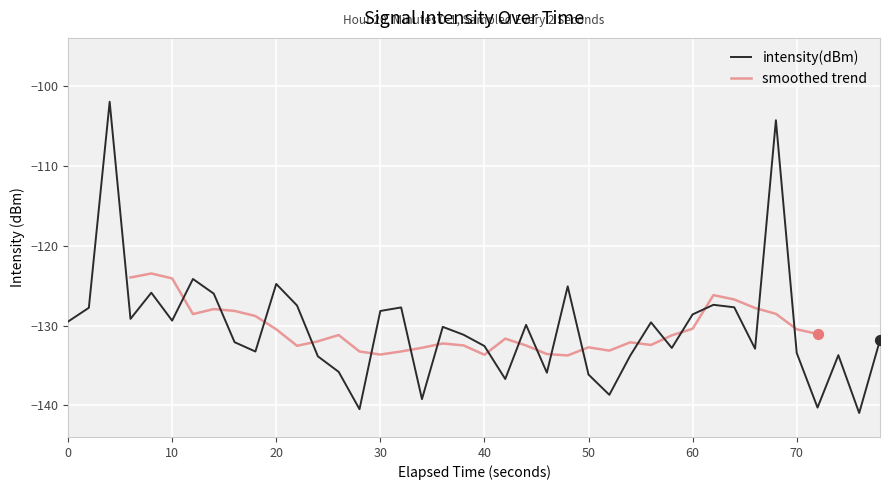

True or false: intensity(dBm) has a value of -45.0 at 40.

False